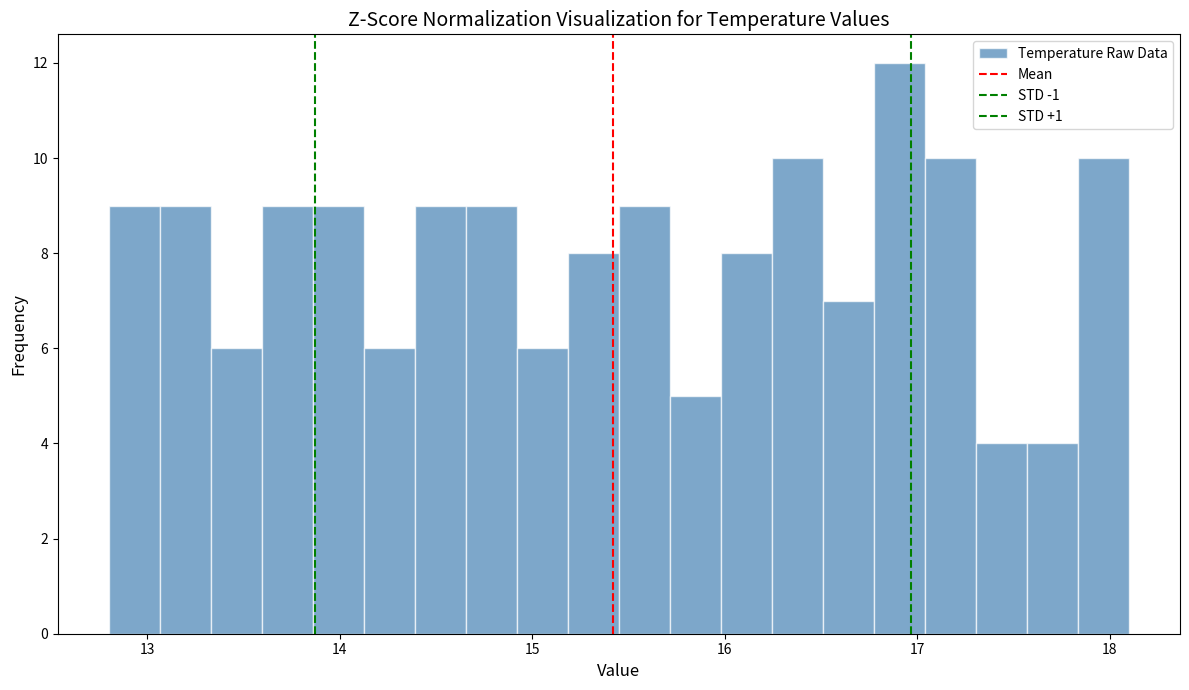

Around what value on the x-axis is the tallest bar? Give the approximate position of its centre, as read against the axis.

16.9